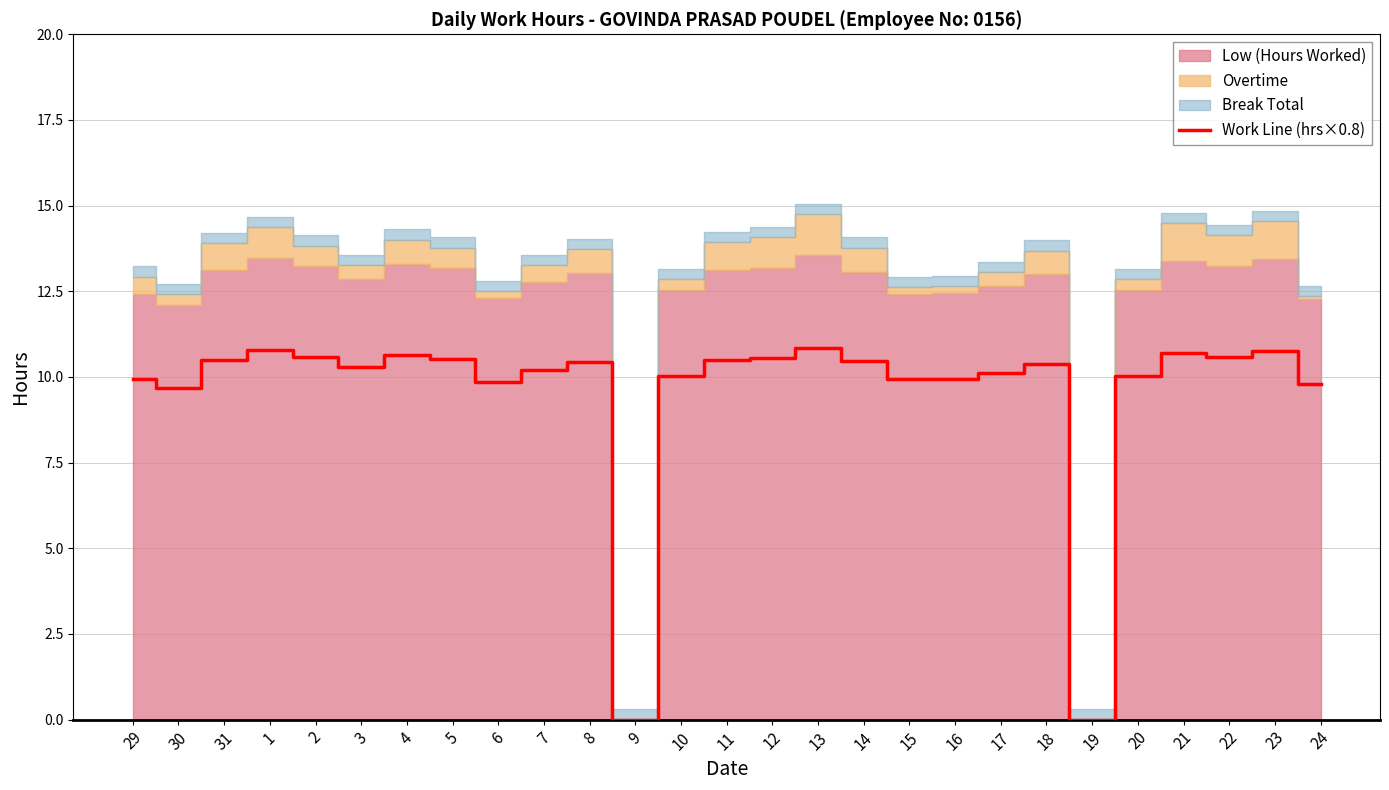

Rank the categories by value from highest to lowest.

13, 1, 23, 21, 4, 22, 2, 12, 5, 11, 31, 14, 8, 18, 3, 7, 17, 10, 20, 16, 29, 15, 6, 24, 30, 9, 19